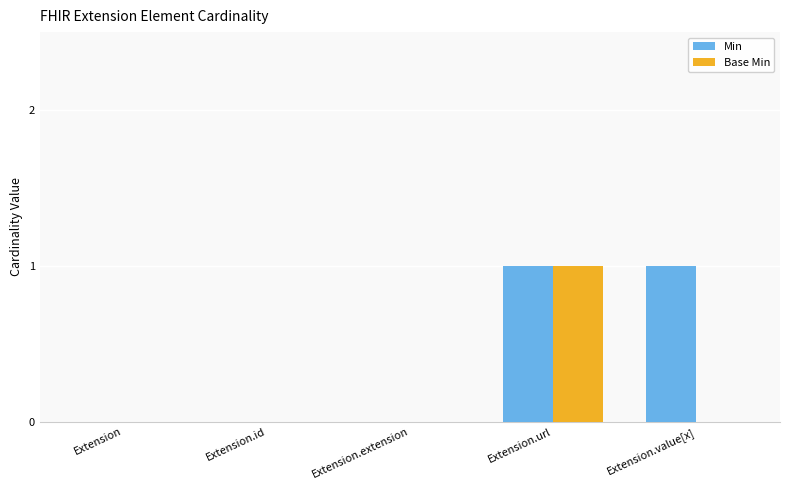

How many groups of bars are there?

5